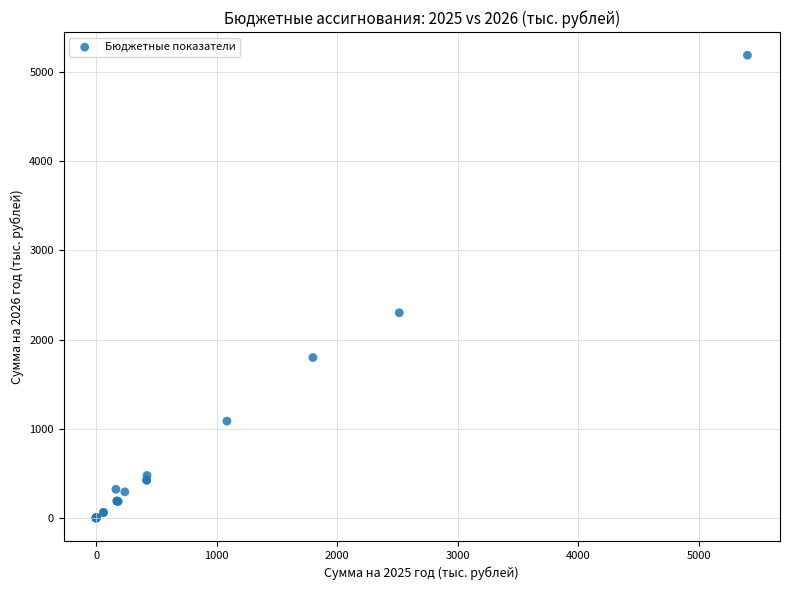

What Y value in the scatter plot is closest to 2595?

2300.9